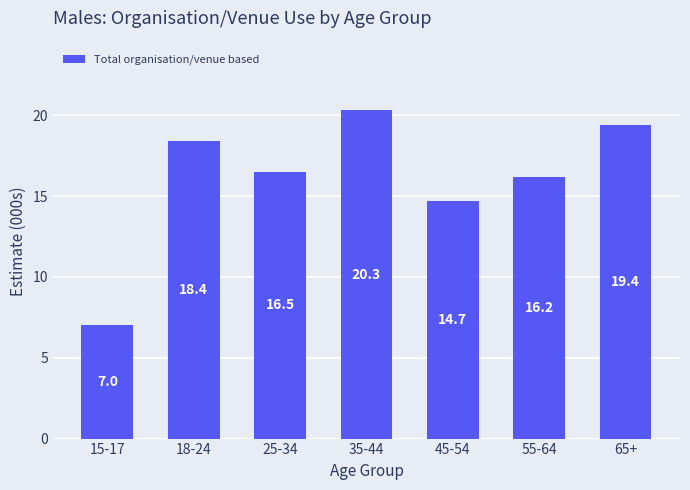

What is the change in value from 18-24 to 65+?

+1.0